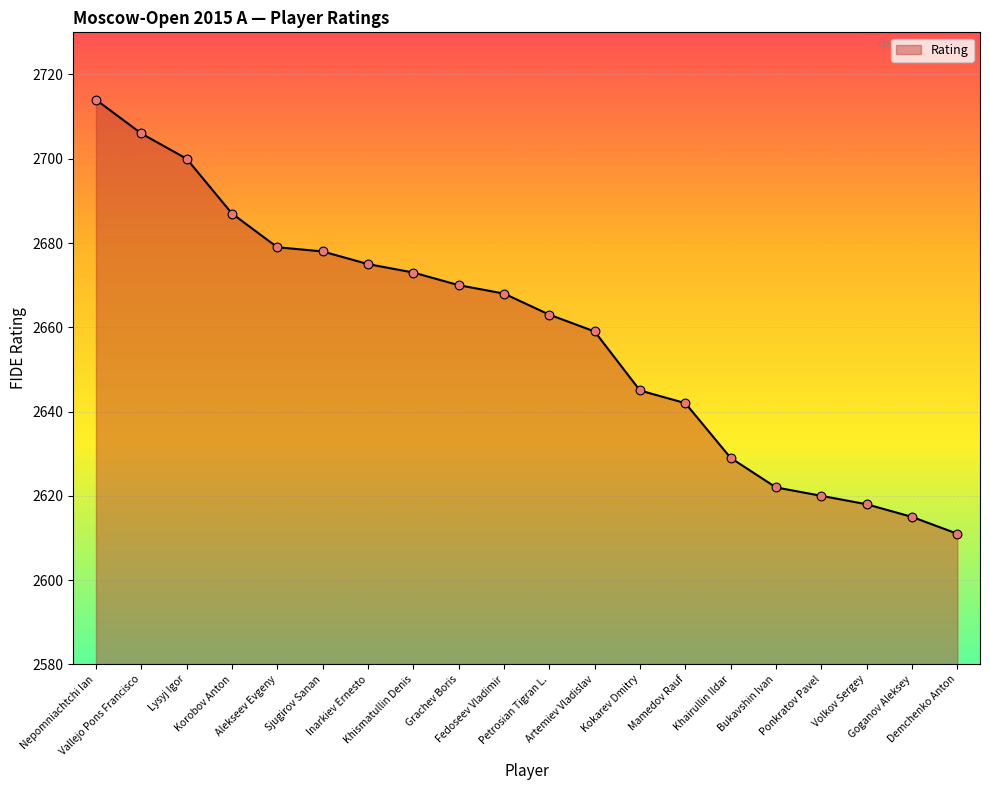

What is the change in value from Inarkiev Ernesto to Volkov Sergey?

-57